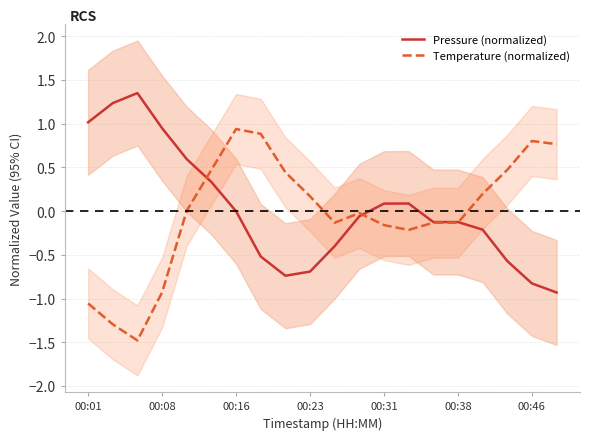

The value of Temperature (normalized) at 00:01 is -0.7. True or false?

False